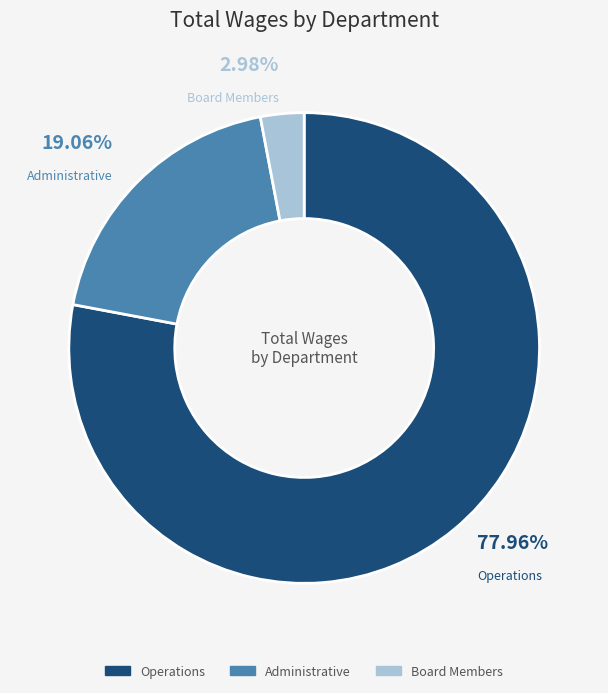

To the nearest percent, what is the difference between the Administrative and Board Members slice percentages?

16%